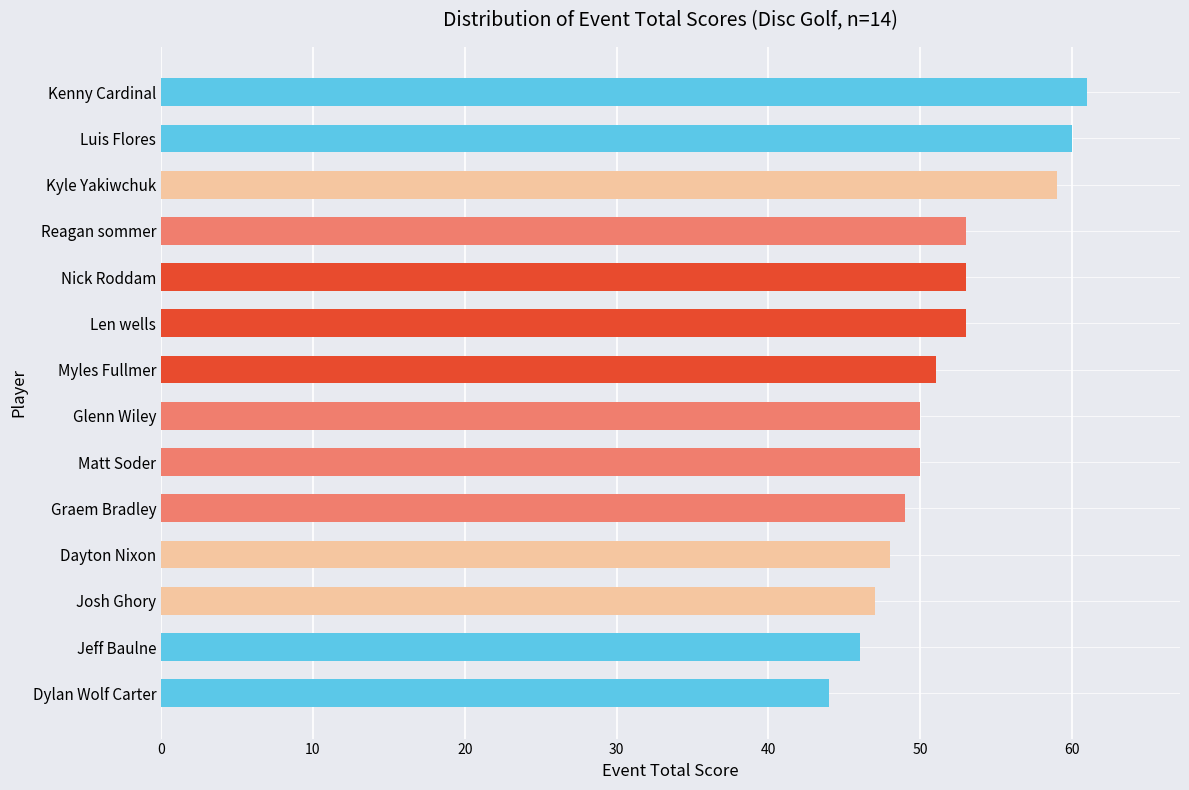

Read the value at Matt Soder, to the nearest 10.

50